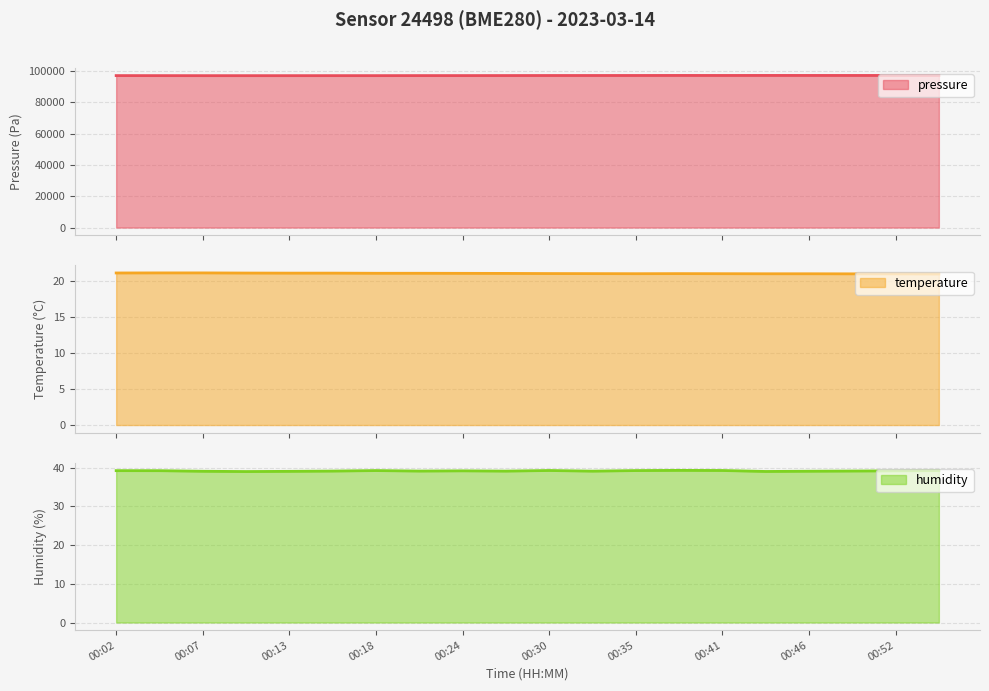

What is the difference between the second highest and second lowest values in the humidity series?

0.2